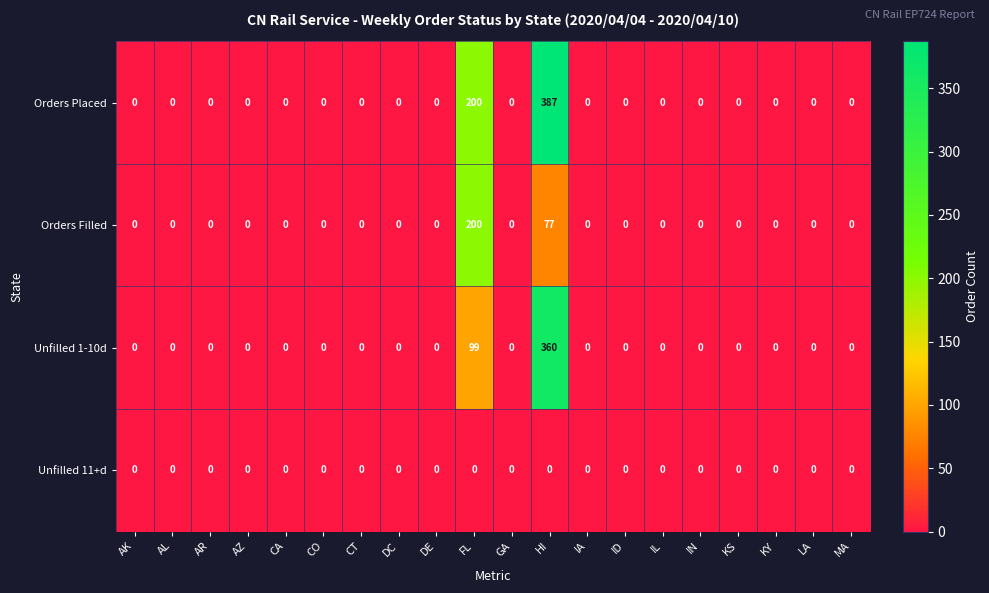

Which series has the widest spread of values?

Orders Placed